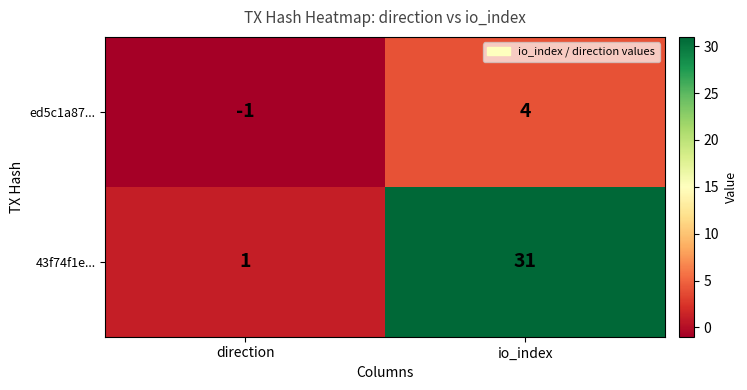

Is it true that ed5c1a87... equals 0 at direction?

False